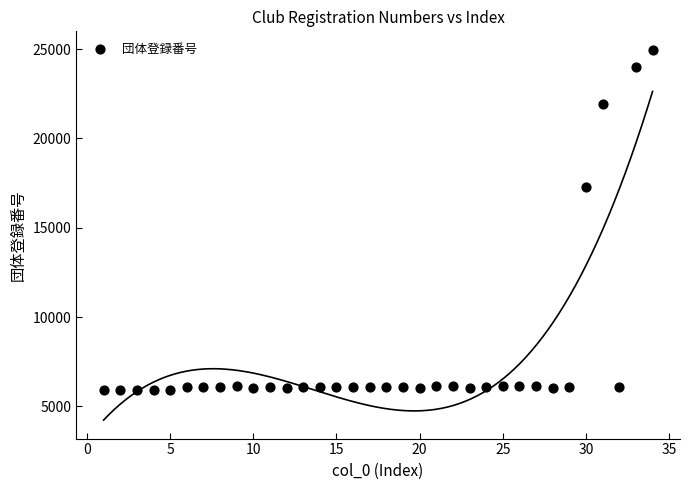

What Y value in the scatter plot is closest to 15434?

17266